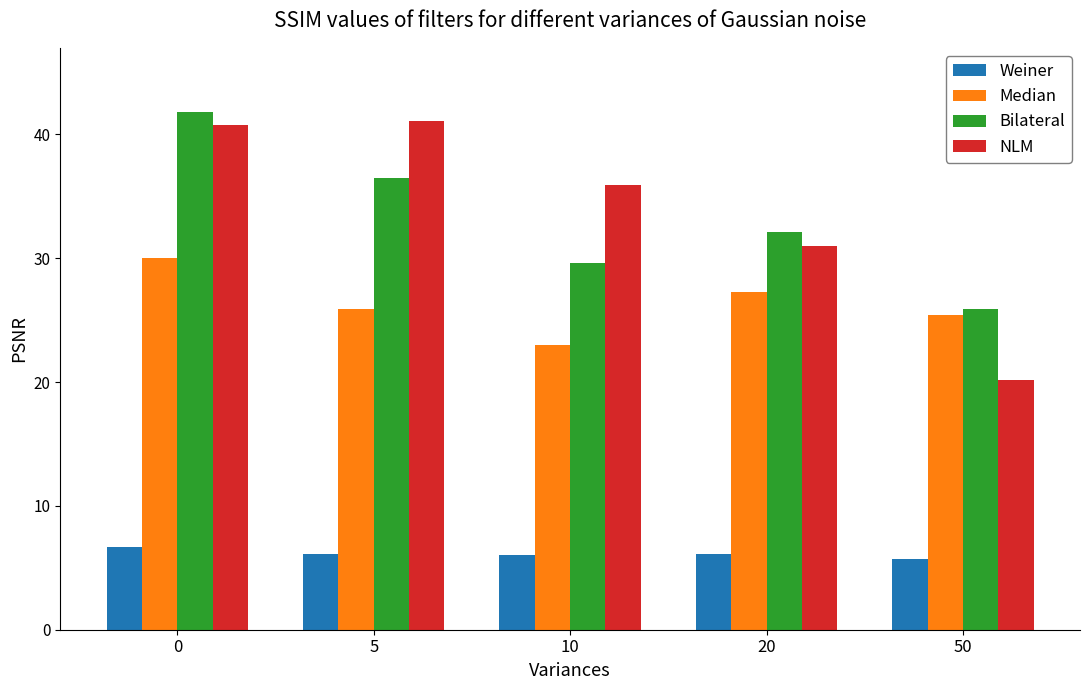

What is the difference between the second highest and minimum values in the Bilateral series?

10.6